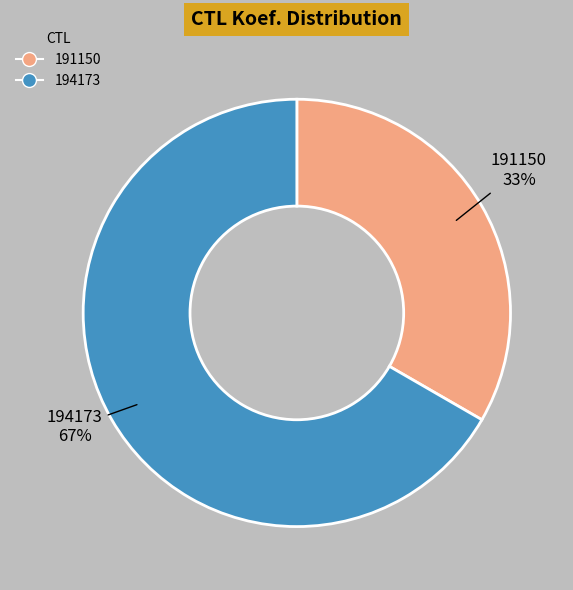

To the nearest percent, what percentage of the pie is 194173?

67%